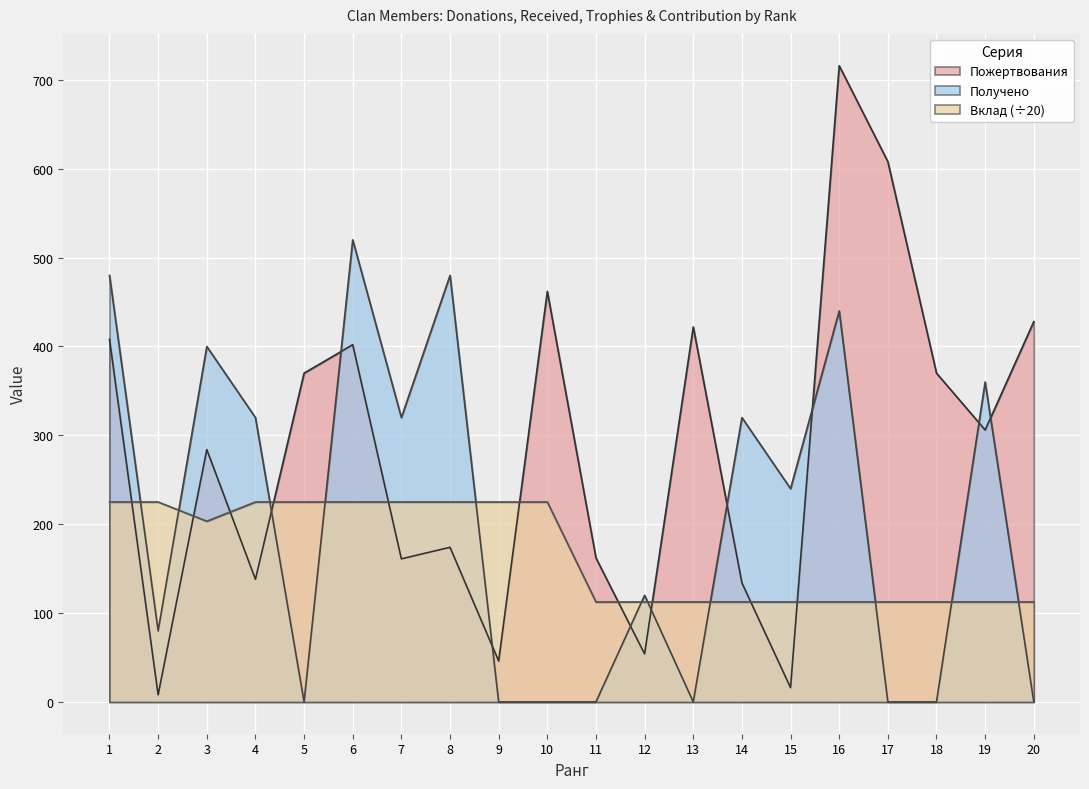

What is the difference between the second highest and second lowest values in the Вклад series?

112.5